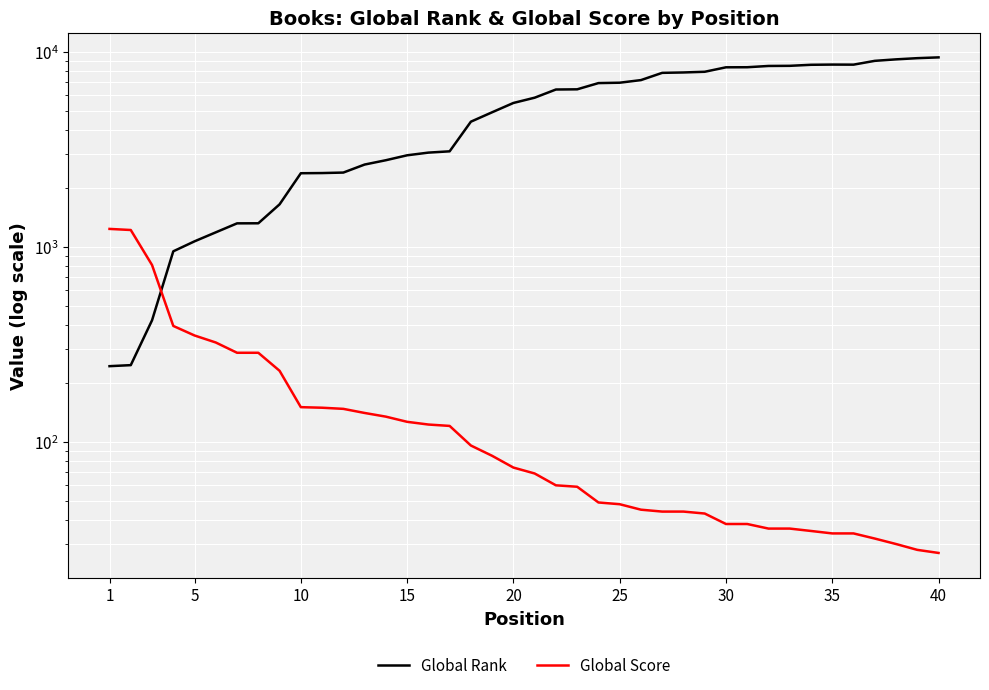

How many values in the Global Score series exceed 74?

19